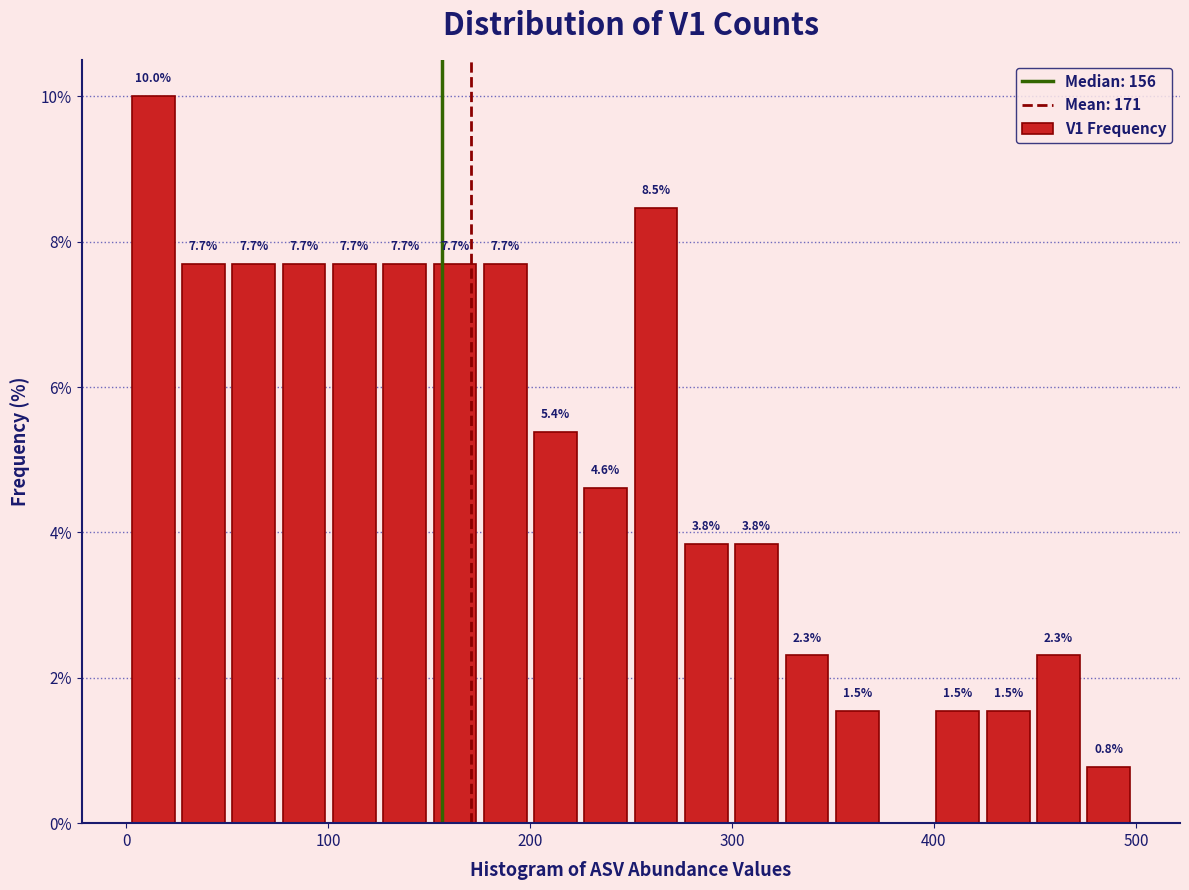

Around what value on the x-axis is the tallest bar? Give the approximate position of its centre, as read against the axis.

10